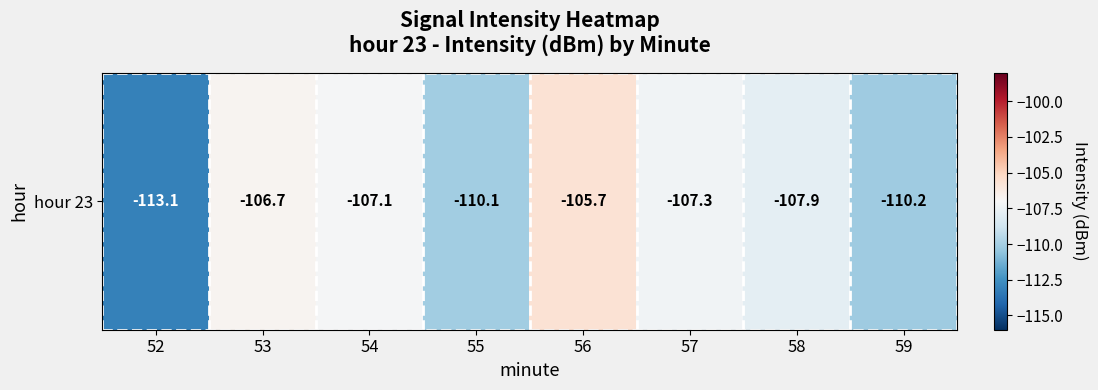

Count the number of data series in this chart.

1